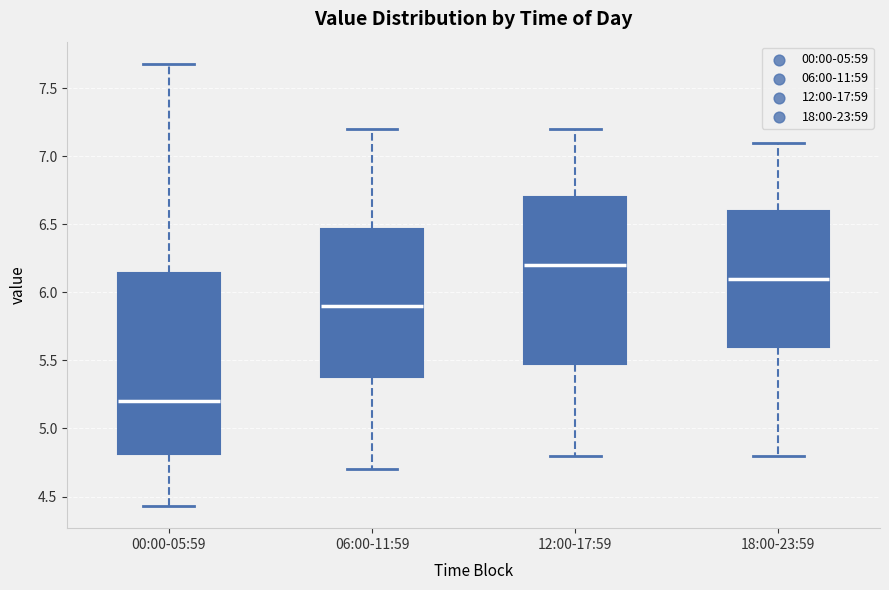

Reading left to right, transcribe this box plot: for each box, give where its median line is, the range the box spans, and where its two whiskers end, as read against the y-axis. The values are not printed on the chart, so give them approximately, as read against the axis.

00:00-05:59: median 5.20, box 4.80 to 6.15, whiskers 4.45 to 7.70
06:00-11:59: median 5.90, box 5.40 to 6.45, whiskers 4.70 to 7.20
12:00-17:59: median 6.20, box 5.50 to 6.70, whiskers 4.80 to 7.20
18:00-23:59: median 6.10, box 5.60 to 6.60, whiskers 4.80 to 7.10